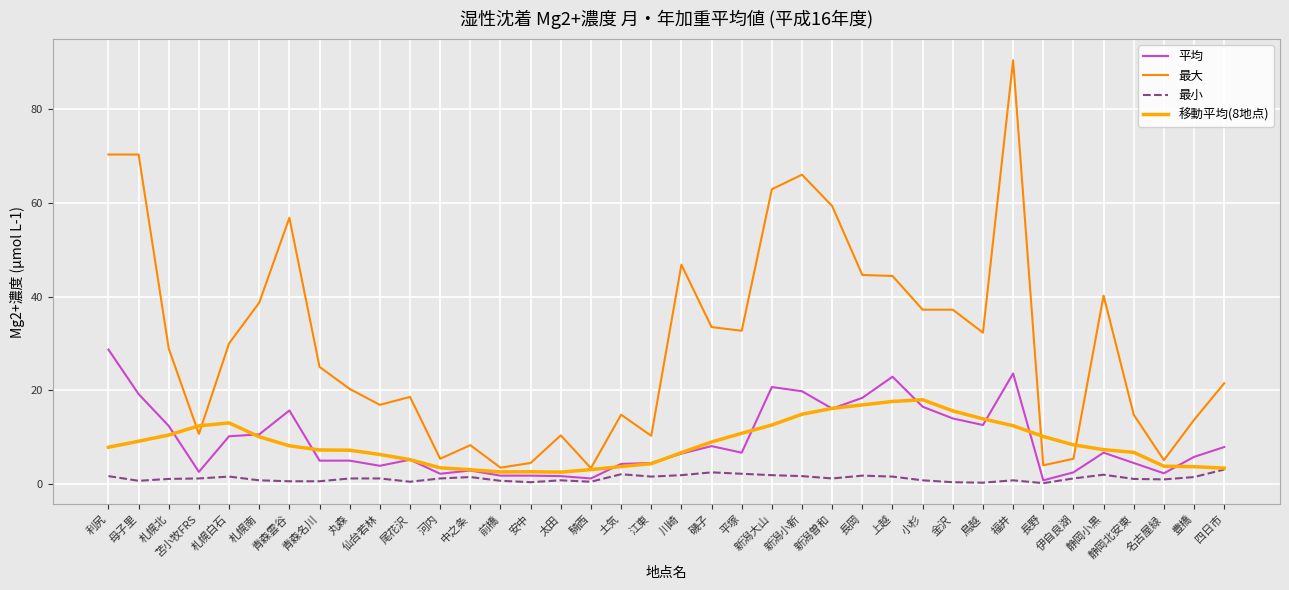

True or false: 最小 and 最大 intersect in this chart.

False